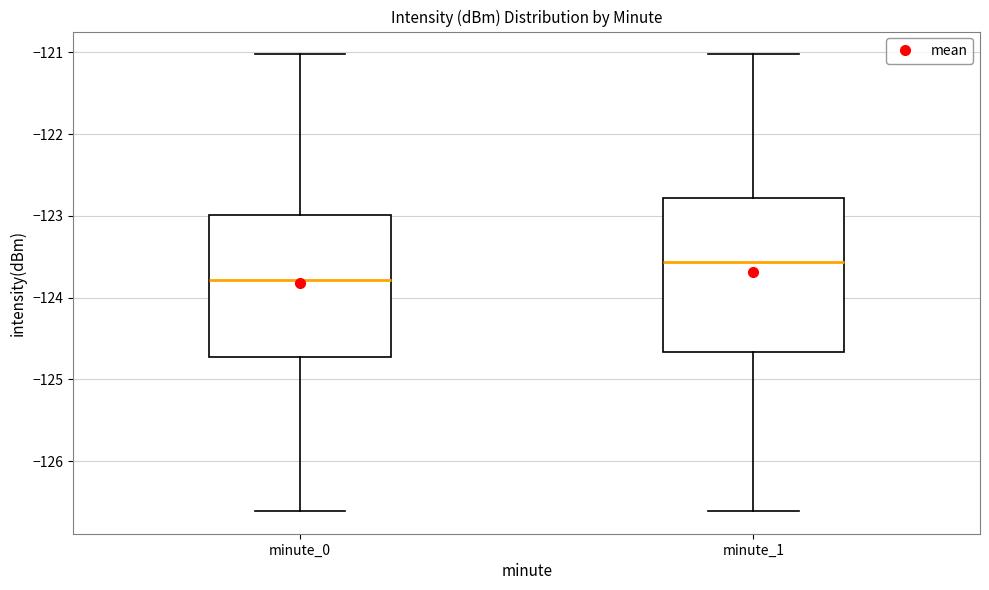

Reading left to right, read every box against the y-axis: the position of its median line, the range the box covers, and the ends of its whiskers. The values are not printed on the chart, so give them approximately, as read against the axis.

minute_0: median -123.8, box -124.7 to -123.0, whiskers -126.6 to -121.0
minute_1: median -123.6, box -124.7 to -122.8, whiskers -126.6 to -121.0